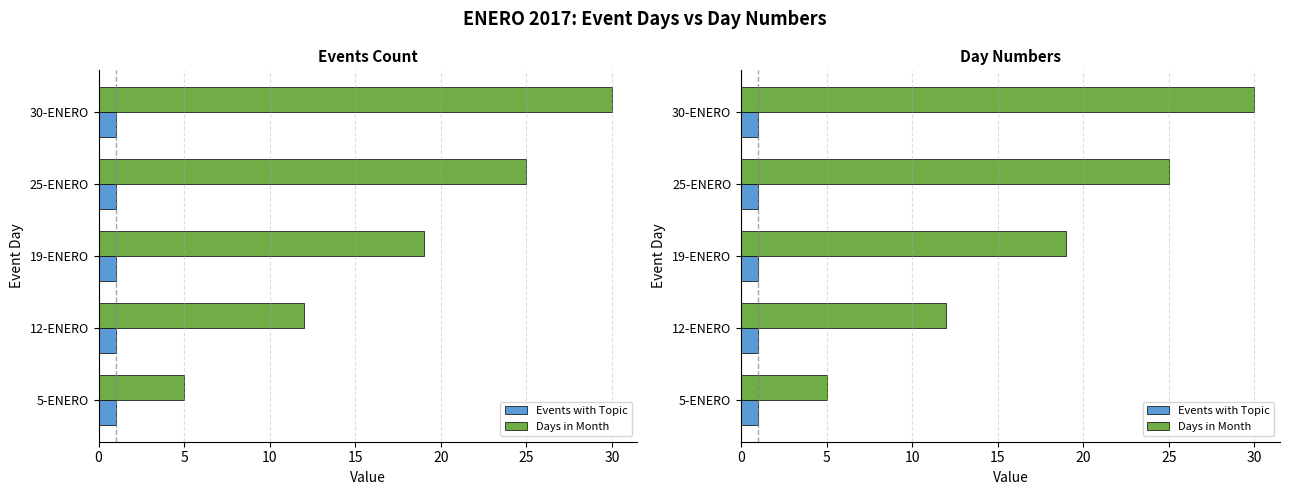

What are all the series names shown in the legend?

Events with Topic, Days in Month